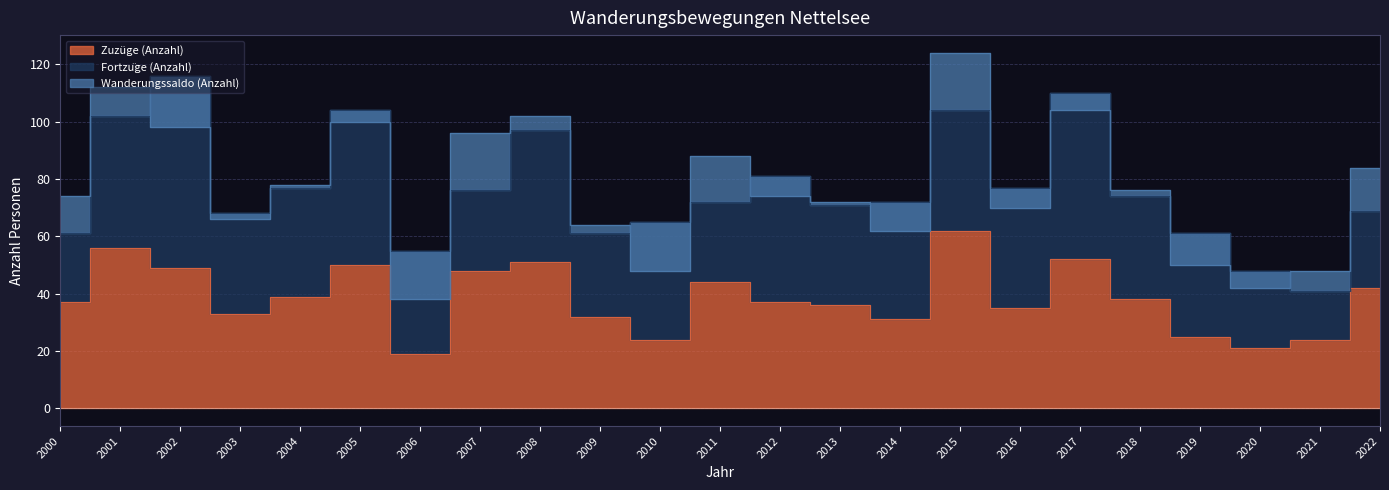

Does the chart have visible grid lines?

Yes